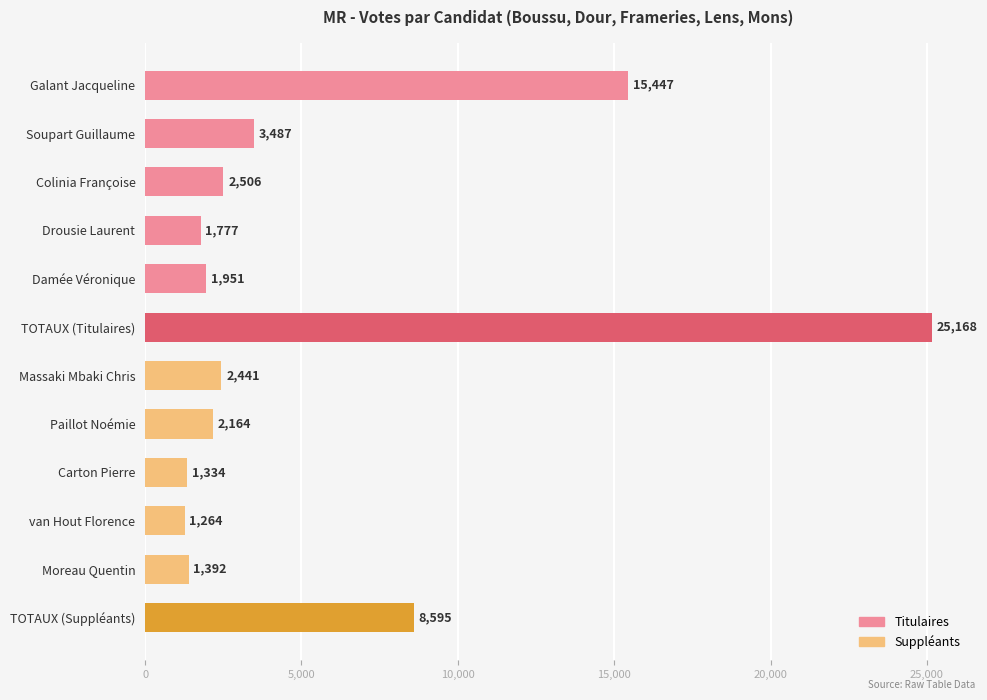

Rank the categories by value from lowest to highest.

van Hout Florence, Carton Pierre, Moreau Quentin, Drousie Laurent, Damée Véronique, Paillot Noémie, Massaki Mbaki Chris, Colinia Françoise, Soupart Guillaume, TOTAUX (Suppléants), Galant Jacqueline, TOTAUX (Titulaires)